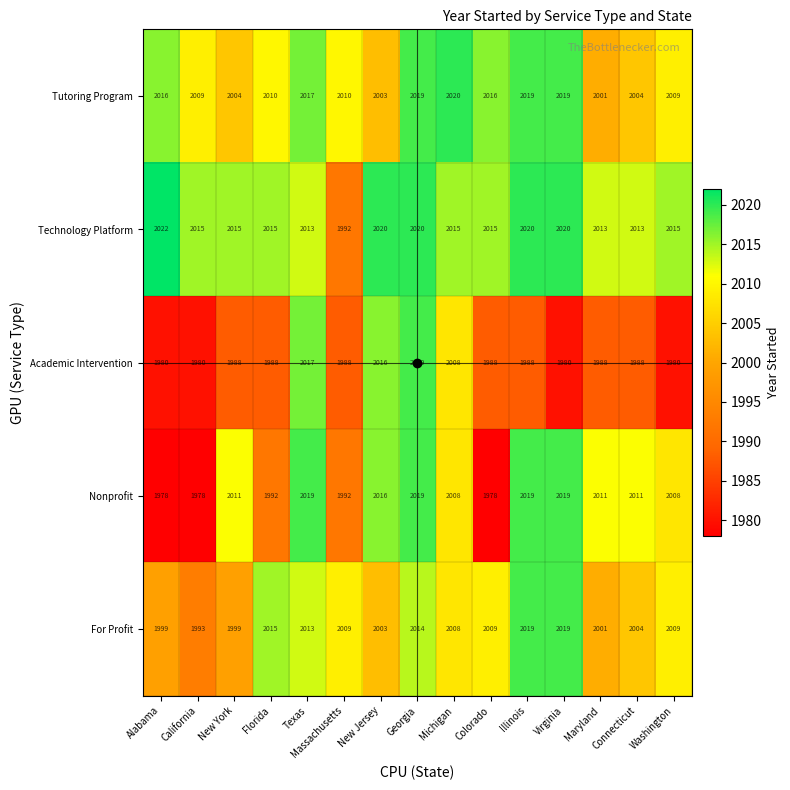

What is the approximate value of Nonprofit at Alabama, to the nearest 5?

1980